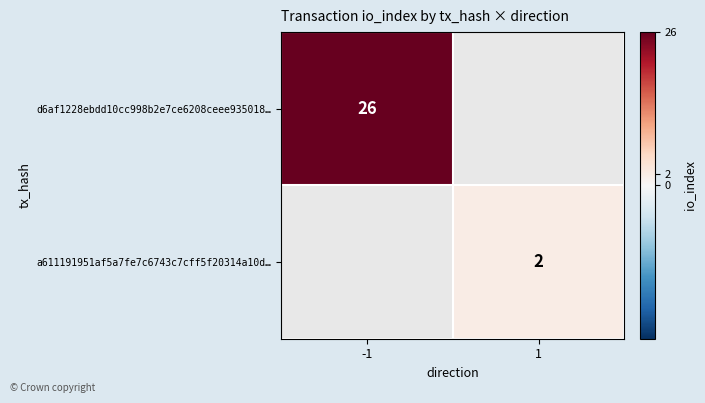

The a611191951af5a7fe7c6743c7cff5f20314a10d… series shows 2 at 1. True or false?

True